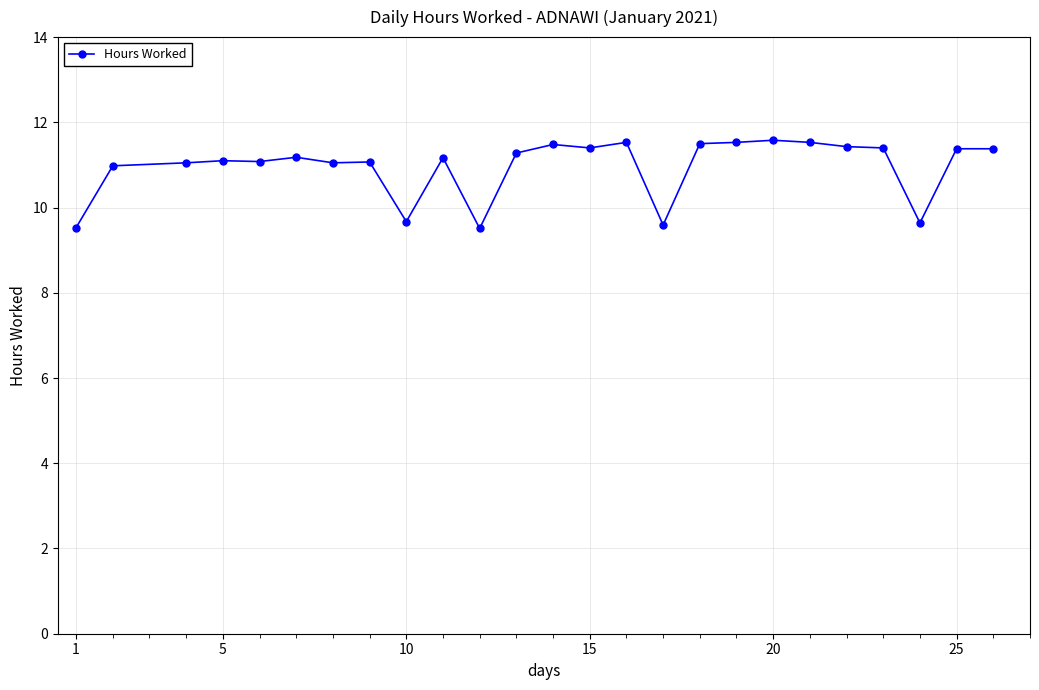

What is the difference between the maximum and minimum values?

2.1